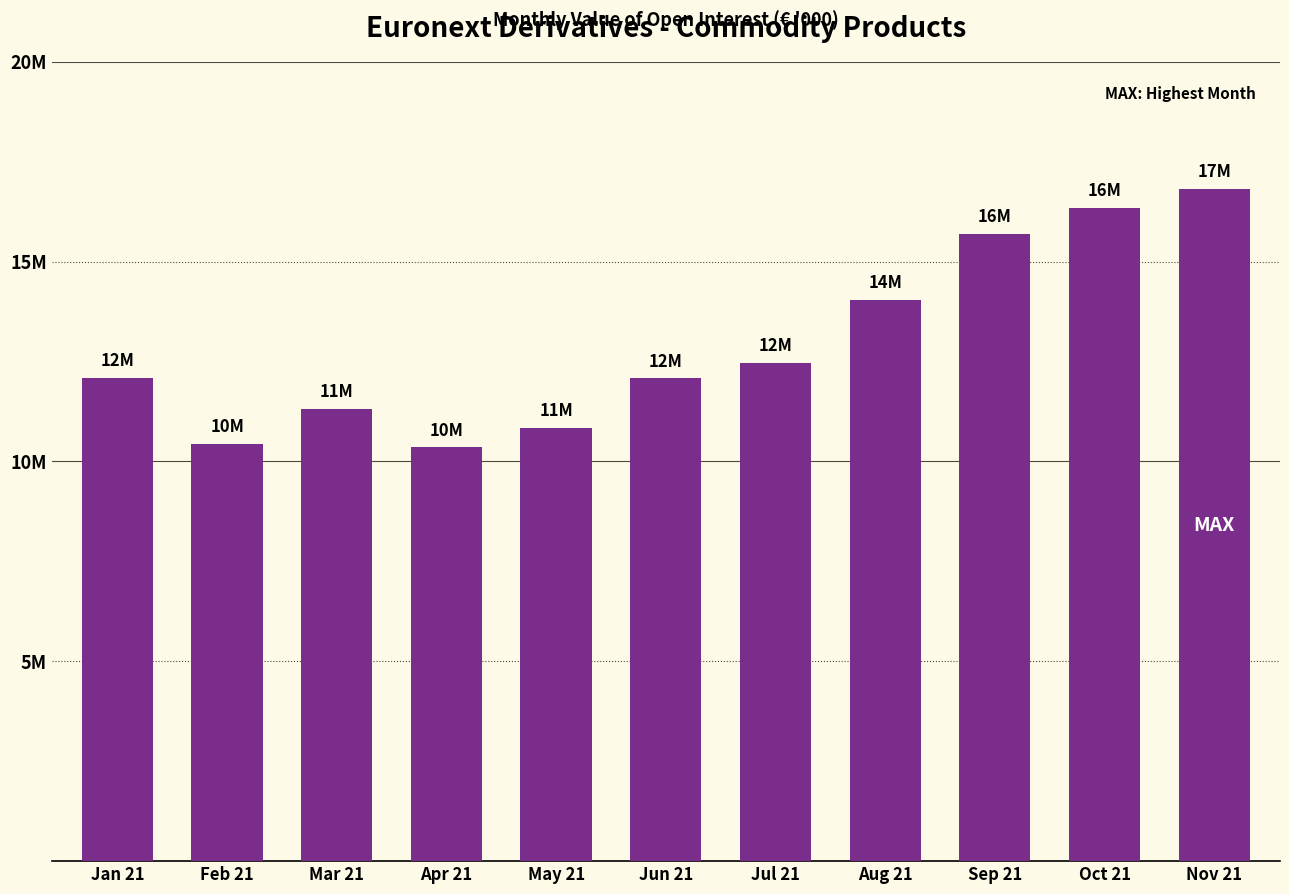

Which category has the highest value across all series?

Nov 21